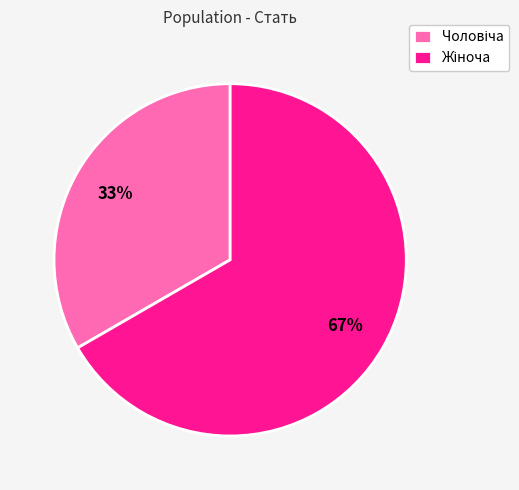

To the nearest percent, what is the average slice percentage?

50%